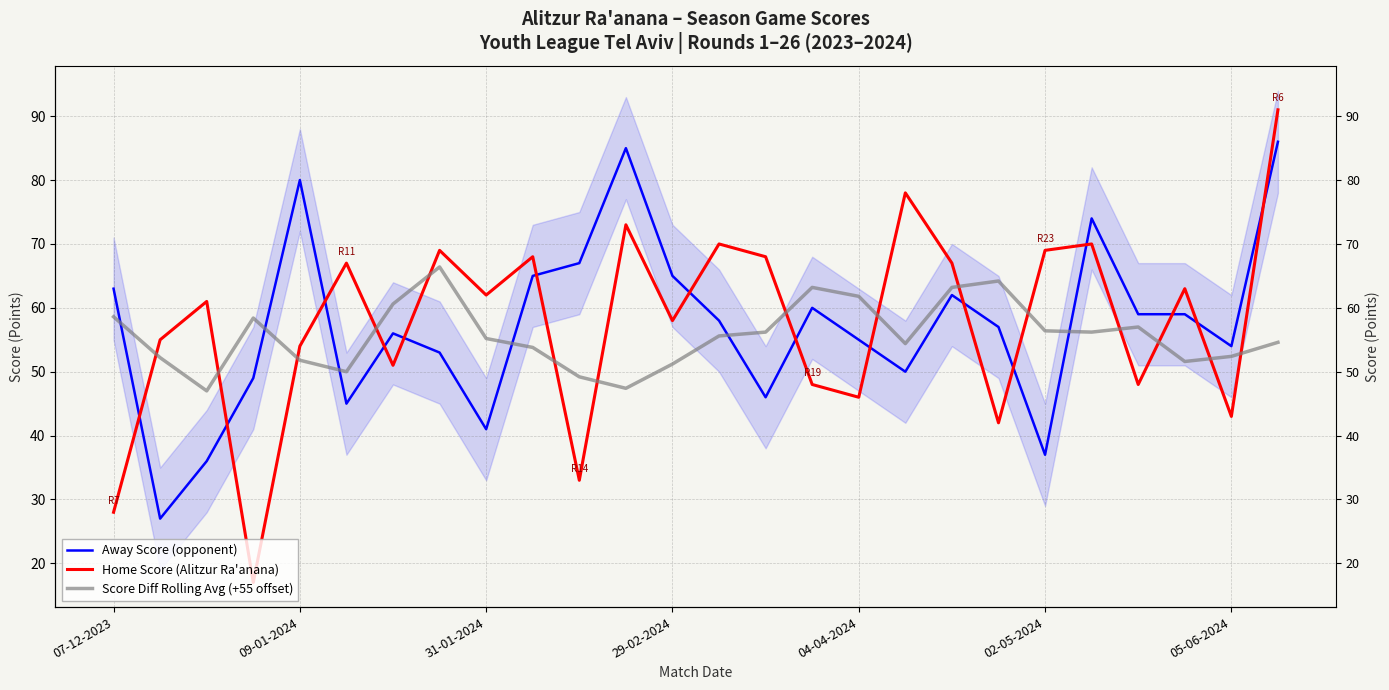

In Score Diff Rolling Avg (+55 offset), how many points are lower than both neighbors (excluding endpoints)?

6